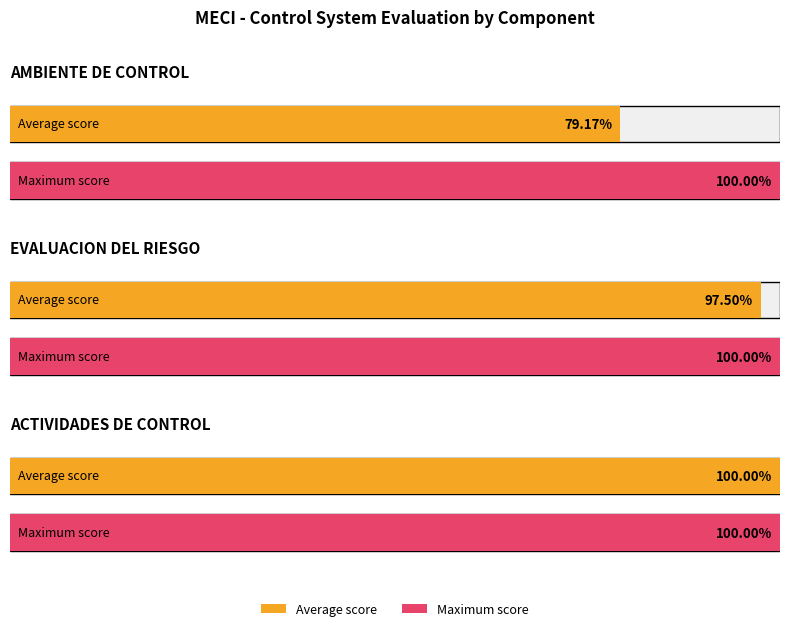

The value of En proceso at ACTIVIDADES DE CONTROL is 1. True or false?

False